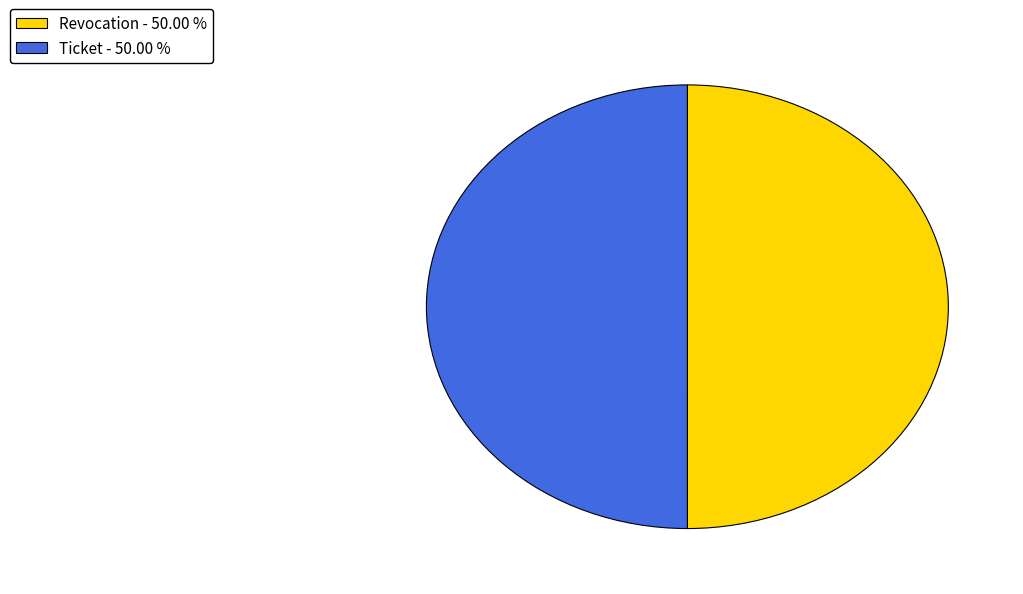

Do Ticket and Revocation together represent more than half of the pie?

Yes